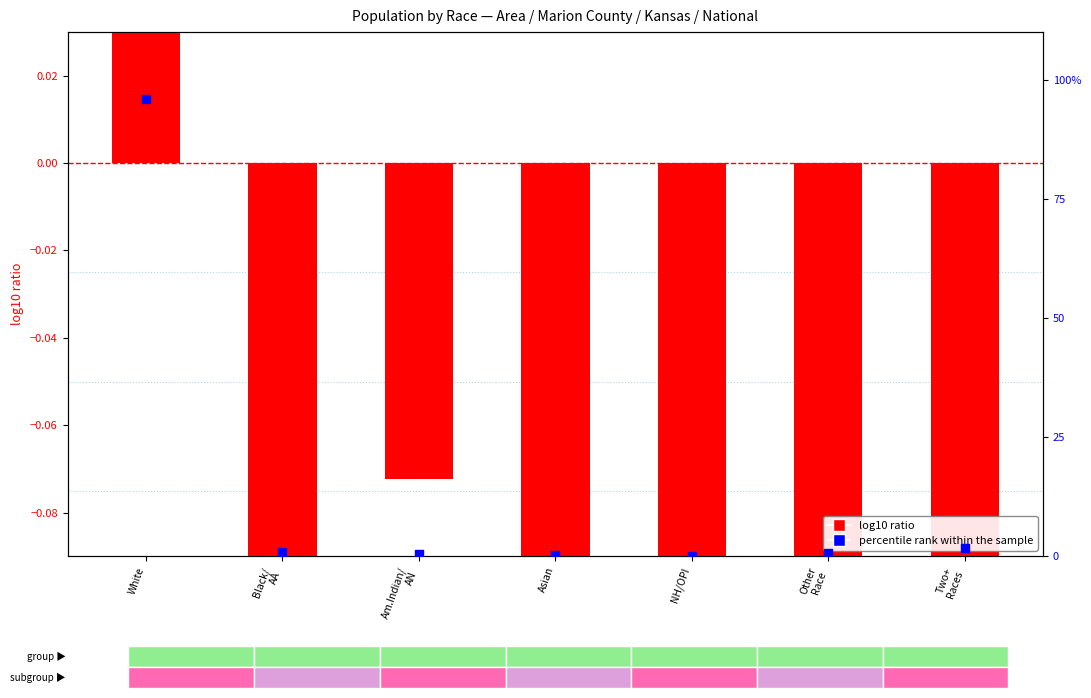

What are all the series names shown in the legend?

log10 ratio, percentile rank within the sample